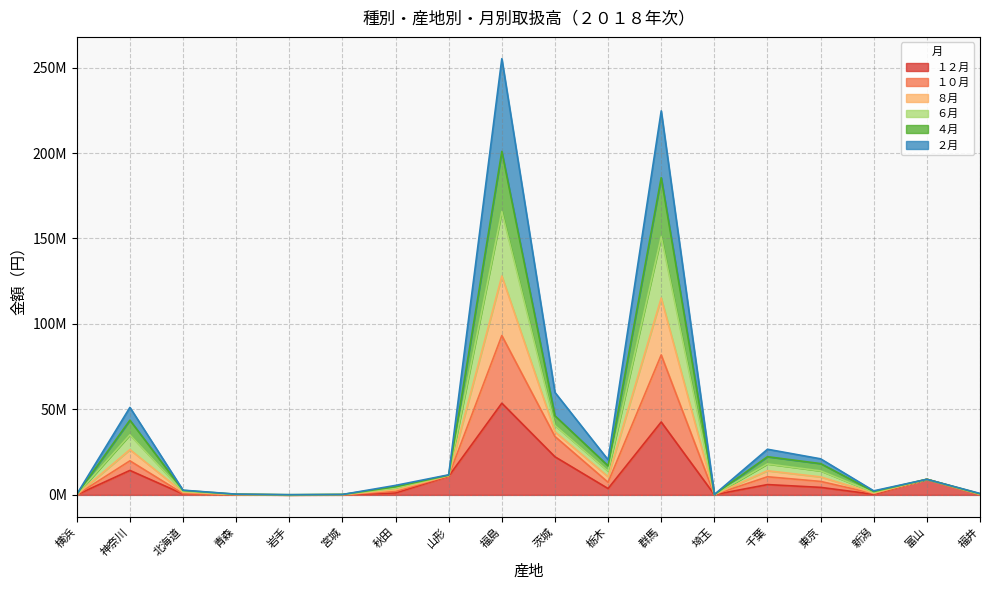

At how many categories does at least one series exceed 139420116?

1